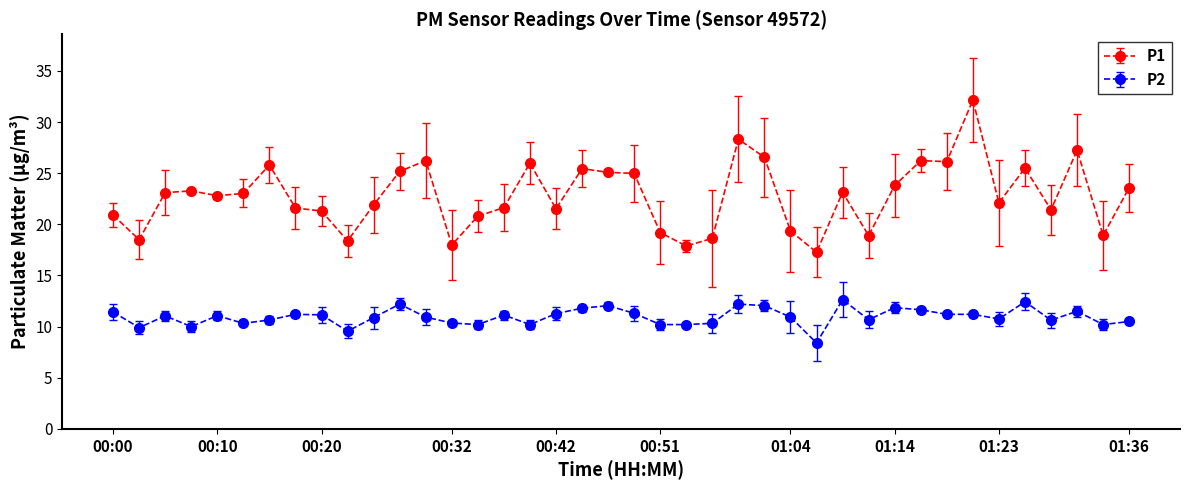

Which series has the widest spread of values?

P1